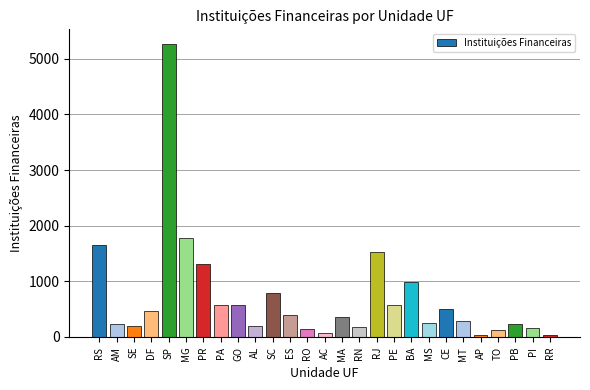

What is the label of the 13th bar from the right?

MA